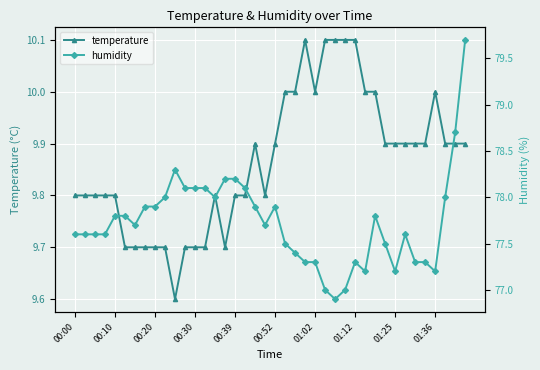

True or false: temperature has a value of 9.9 at 01:25.

True